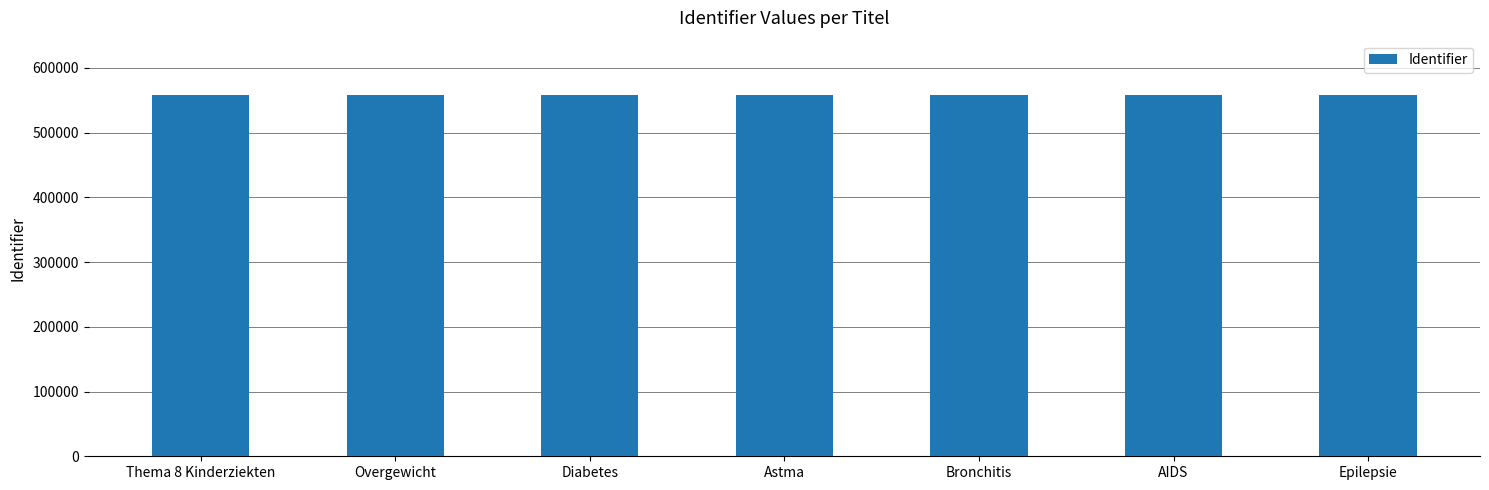

What value does the data have at Diabetes?

558347